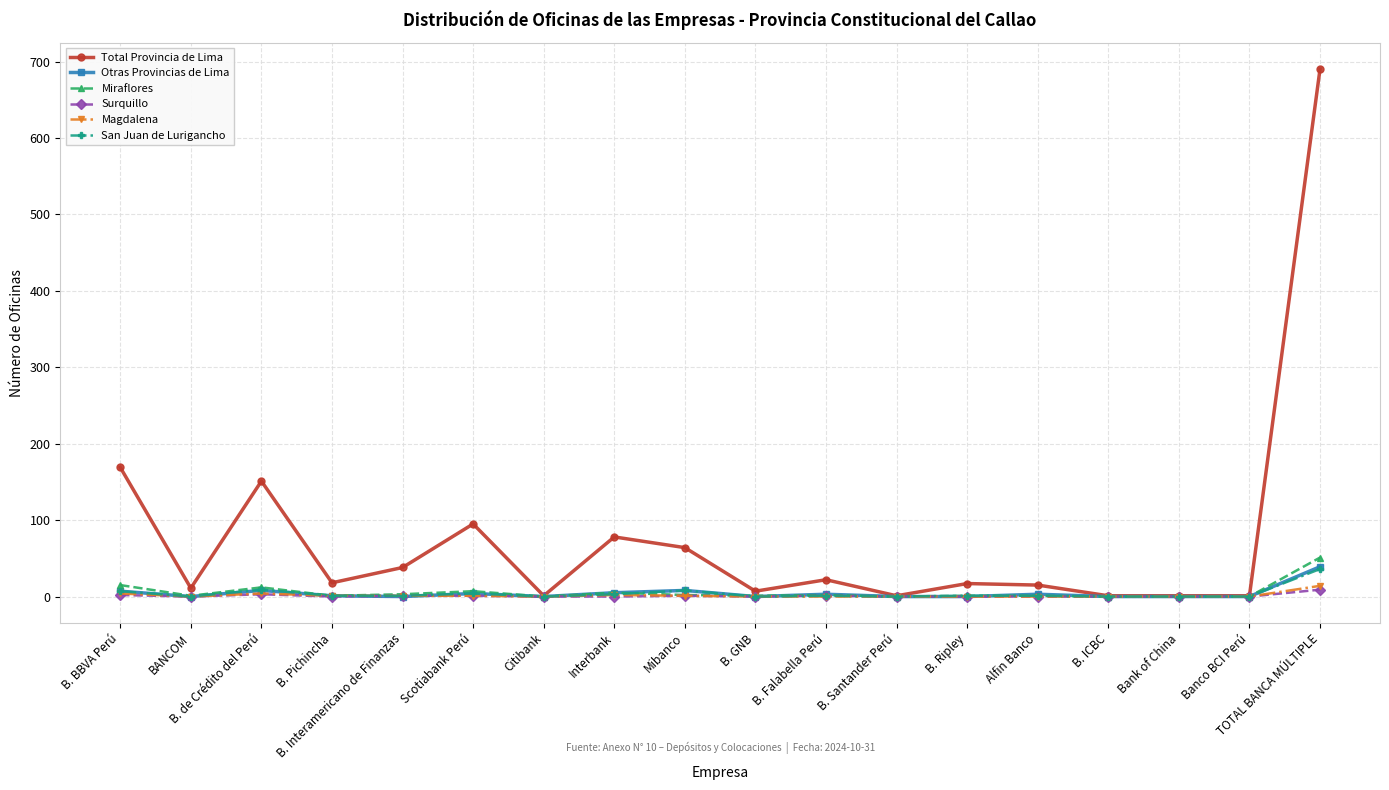

The Otras Provincias de Lima series shows 0 at B. GNB. True or false?

True